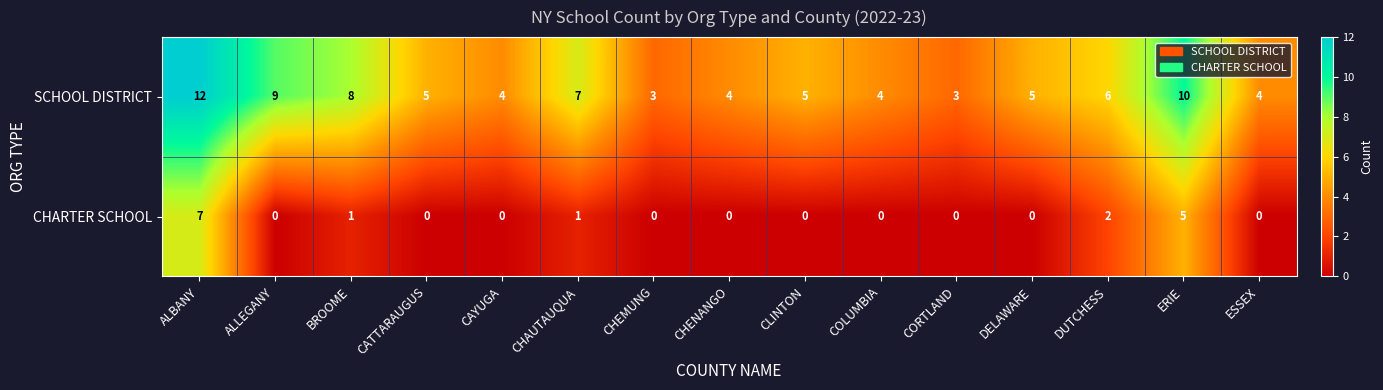

What is the total value across all series at CHAUTAUQUA?

8